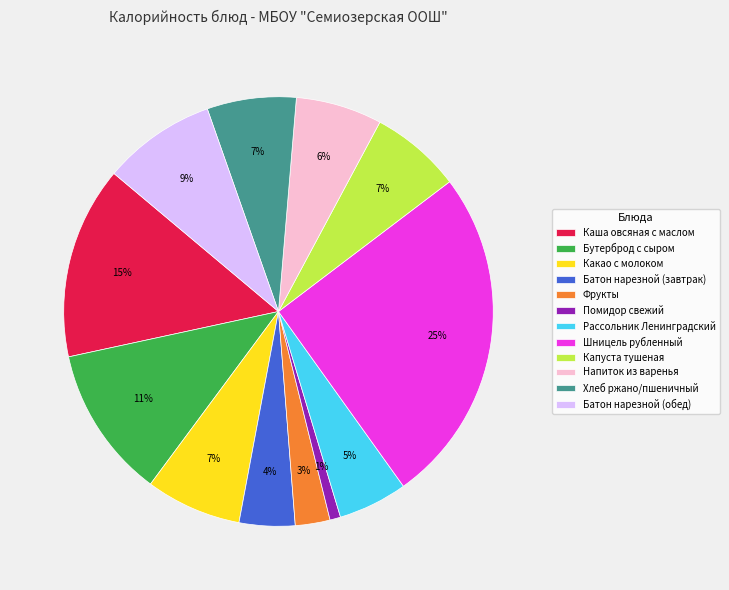

The Хлеб ржано/пшеничный slice represents 7% of the pie. True or false?

True